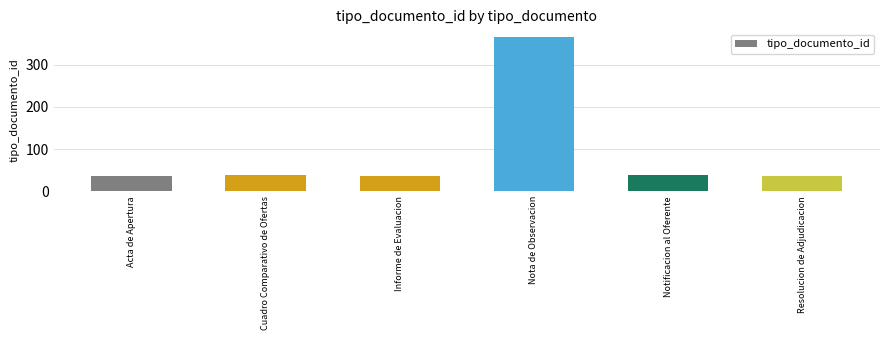

Does the chart contain any negative values?

No